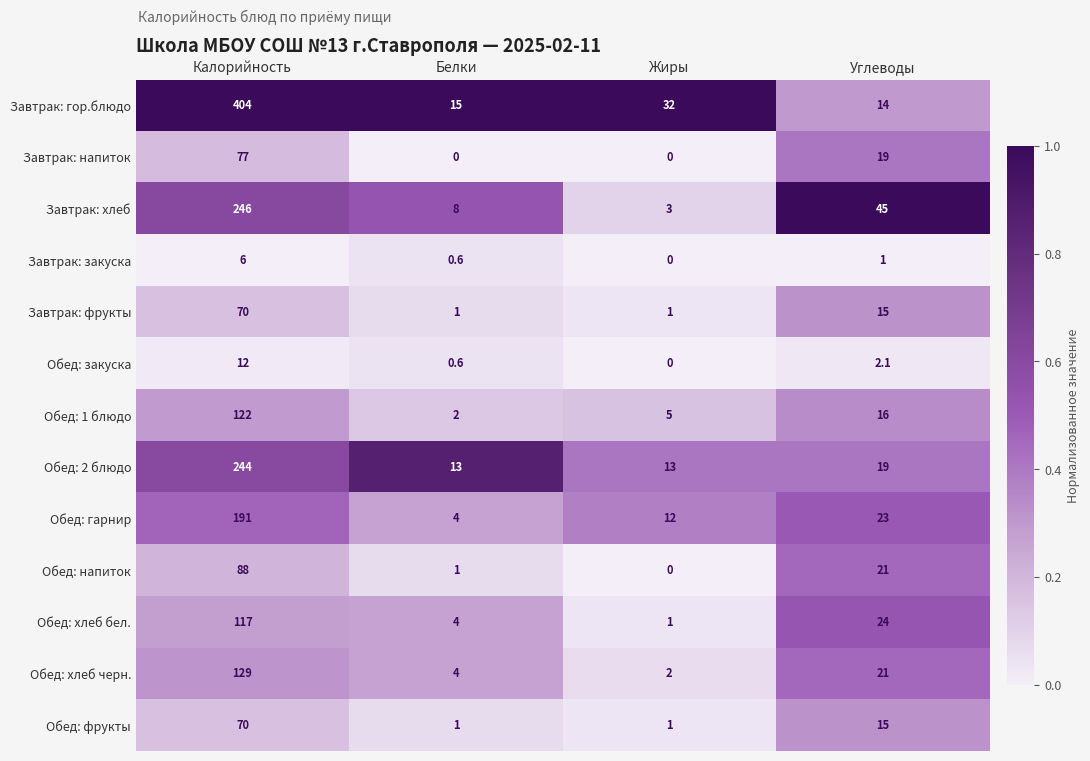

Rank the categories by Обед: гарнир value from highest to lowest.

Калорийность, Углеводы, Жиры, Белки